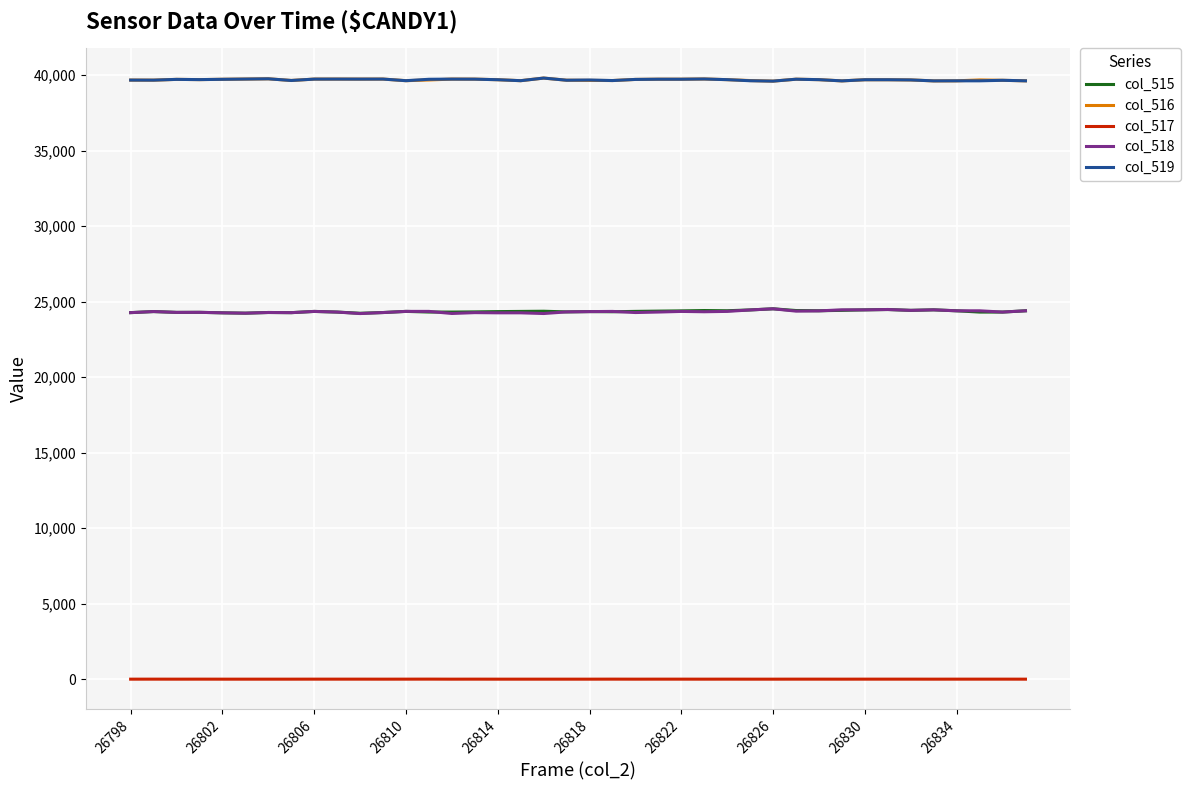

How many categories are shown in the chart?

40